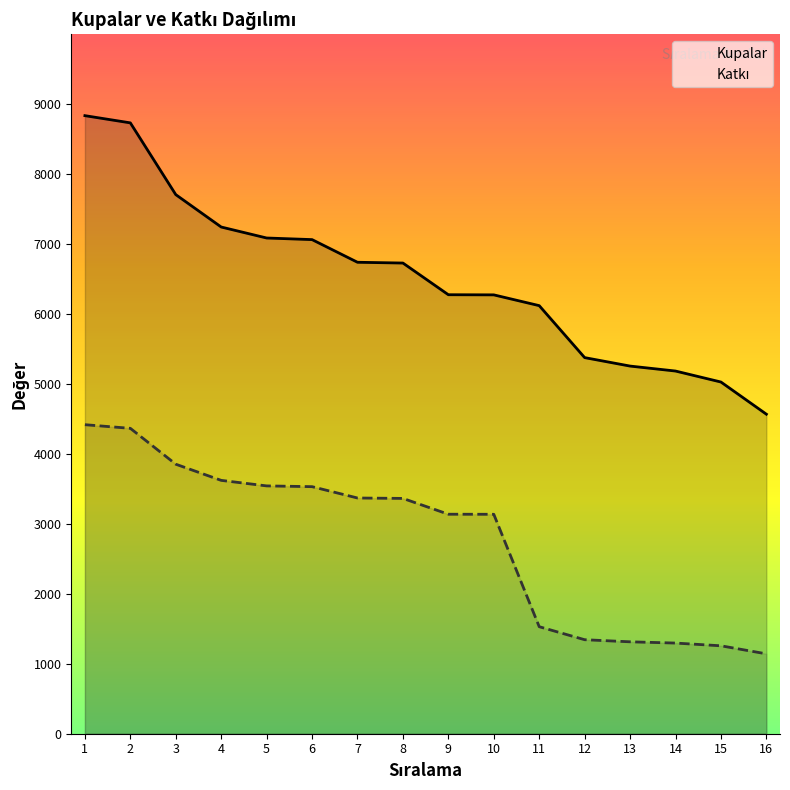

What is the highest value of the Kupalar series?

8836